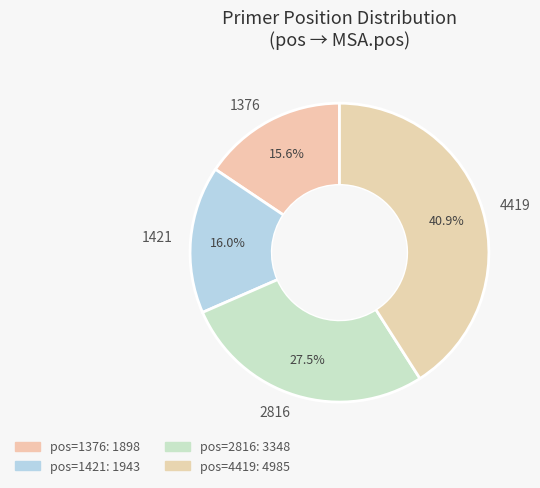

True or false: 1421 accounts for 16% of the total.

True